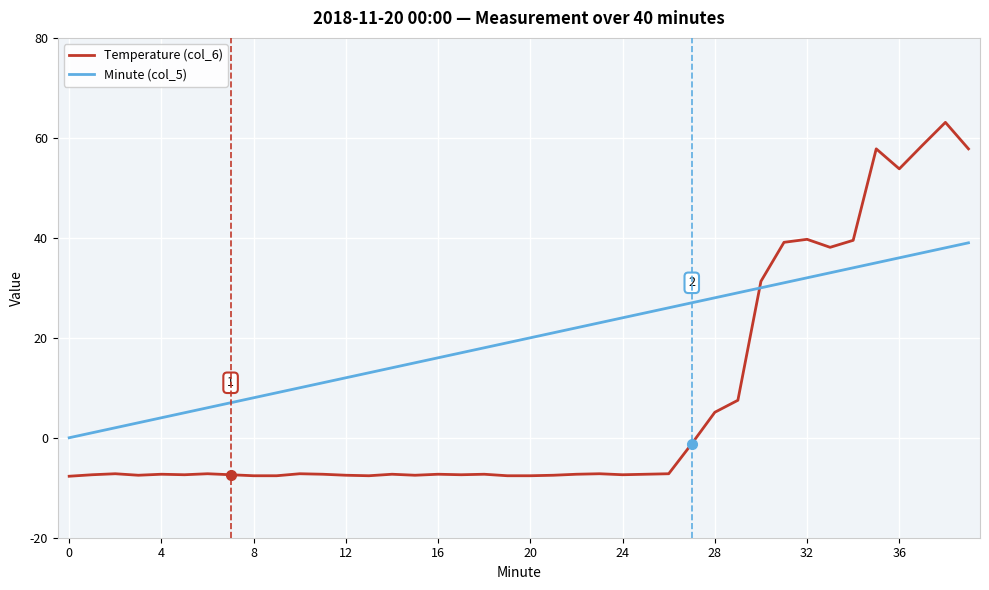

Which series has the largest range (max minus min)?

Temperature (col_6)